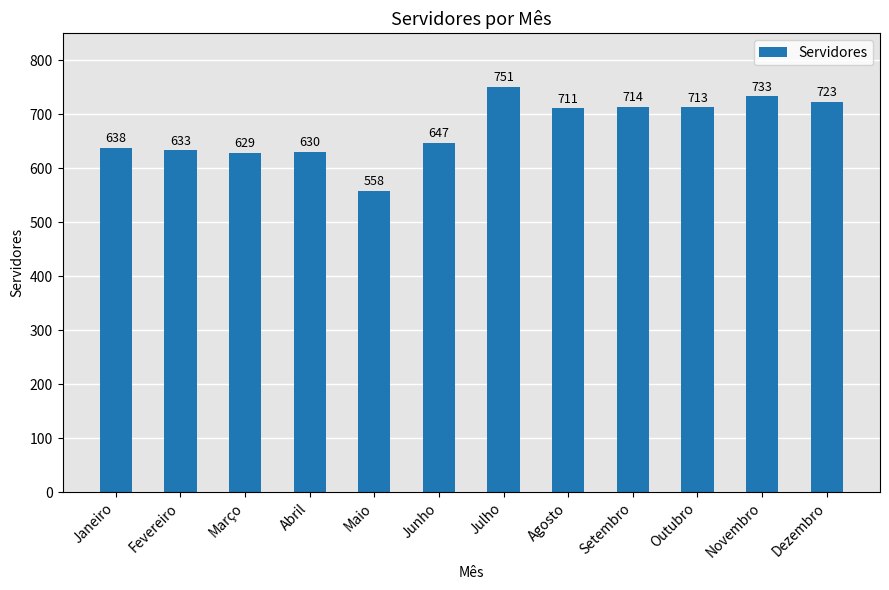

How many data points are less than 711?

6